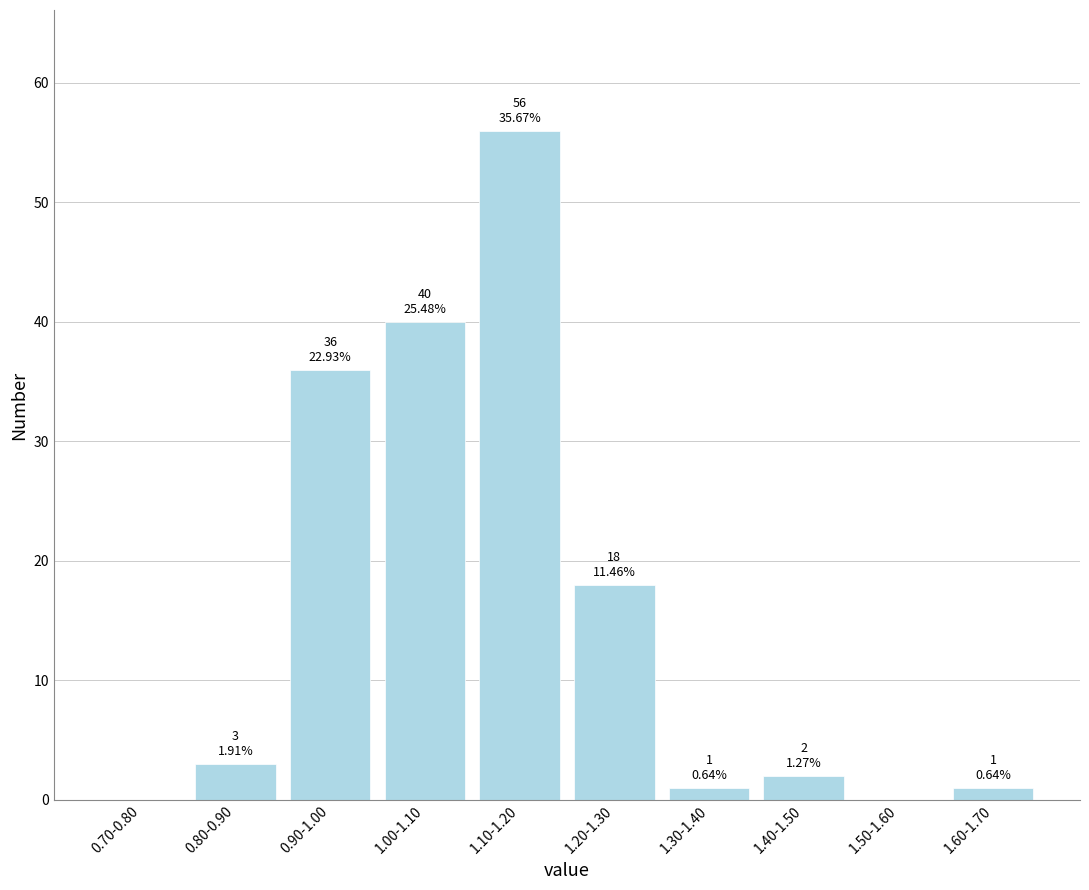

Reading left to right, extract all data points from this chart.

0.70-0.80=0	0.80-0.90=3	0.90-1.00=36	1.00-1.10=40	1.10-1.20=56	1.20-1.30=18	1.30-1.40=1	1.40-1.50=2	1.50-1.60=0	1.60-1.70=1